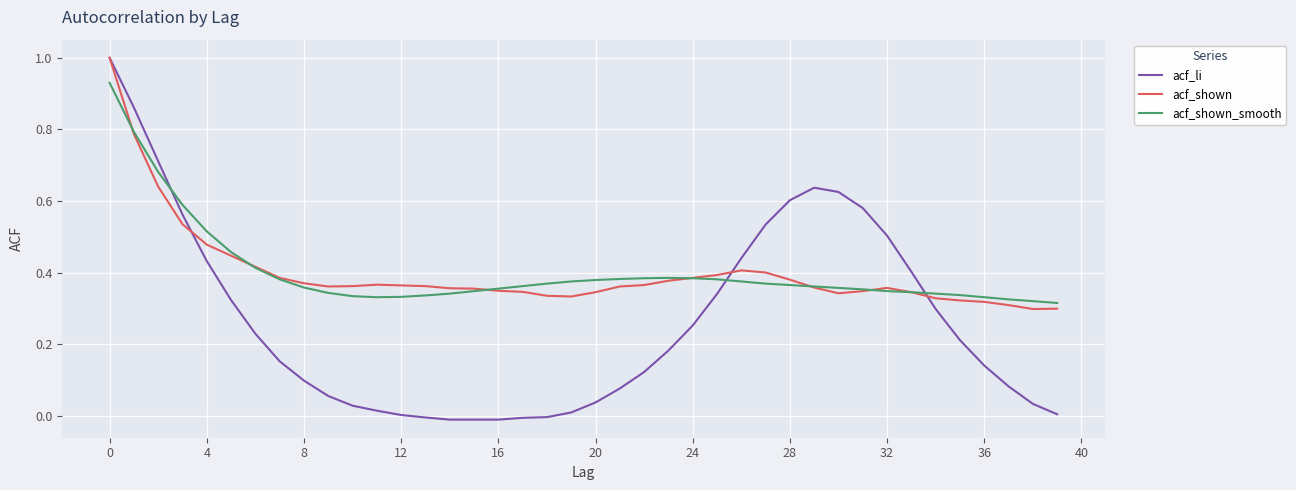

What is the maximum value shown in the chart?

1.0